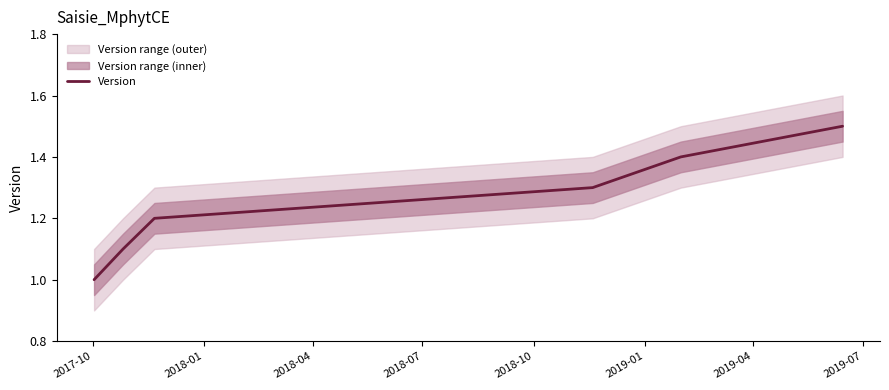

What is the maximum value for Version?

1.5